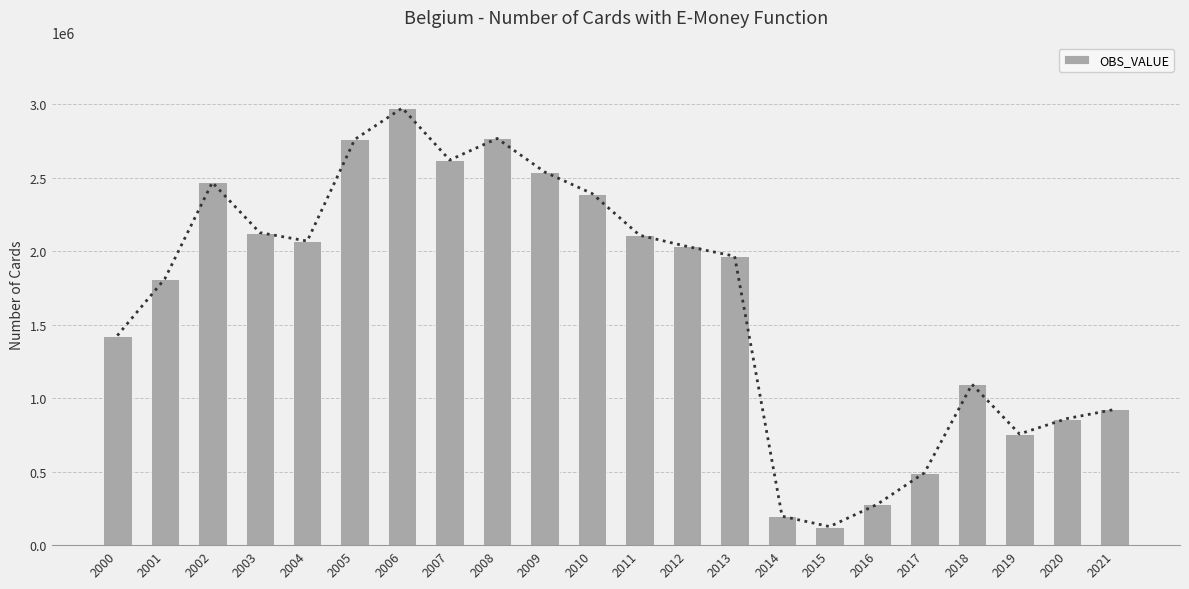

Rank the categories by value from highest to lowest.

2006, 2008, 2005, 2007, 2009, 2002, 2010, 2003, 2011, 2004, 2012, 2013, 2001, 2000, 2018, 2021, 2020, 2019, 2017, 2016, 2014, 2015